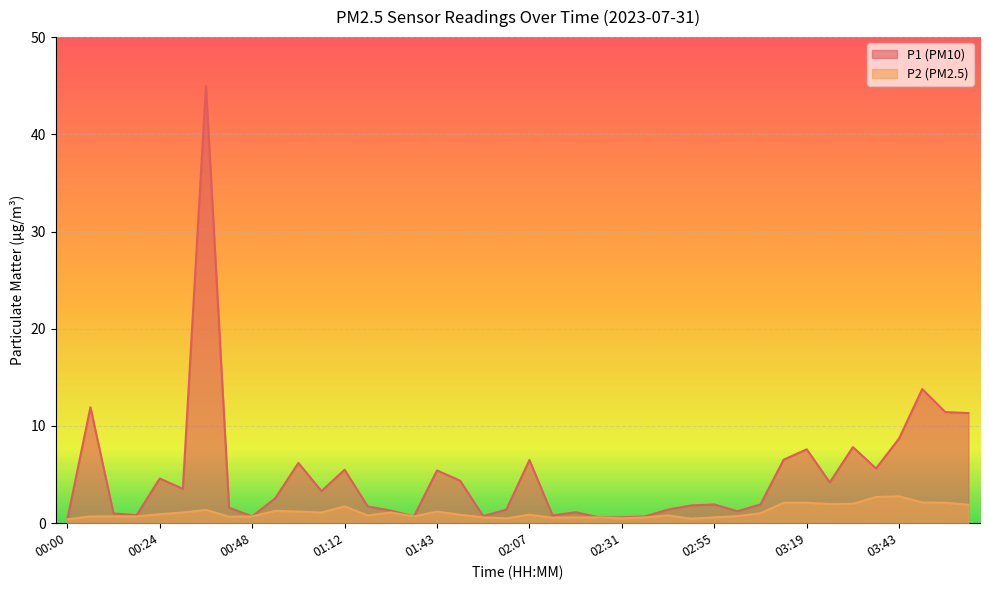

What is the label of the 2nd point from the left?

00:06